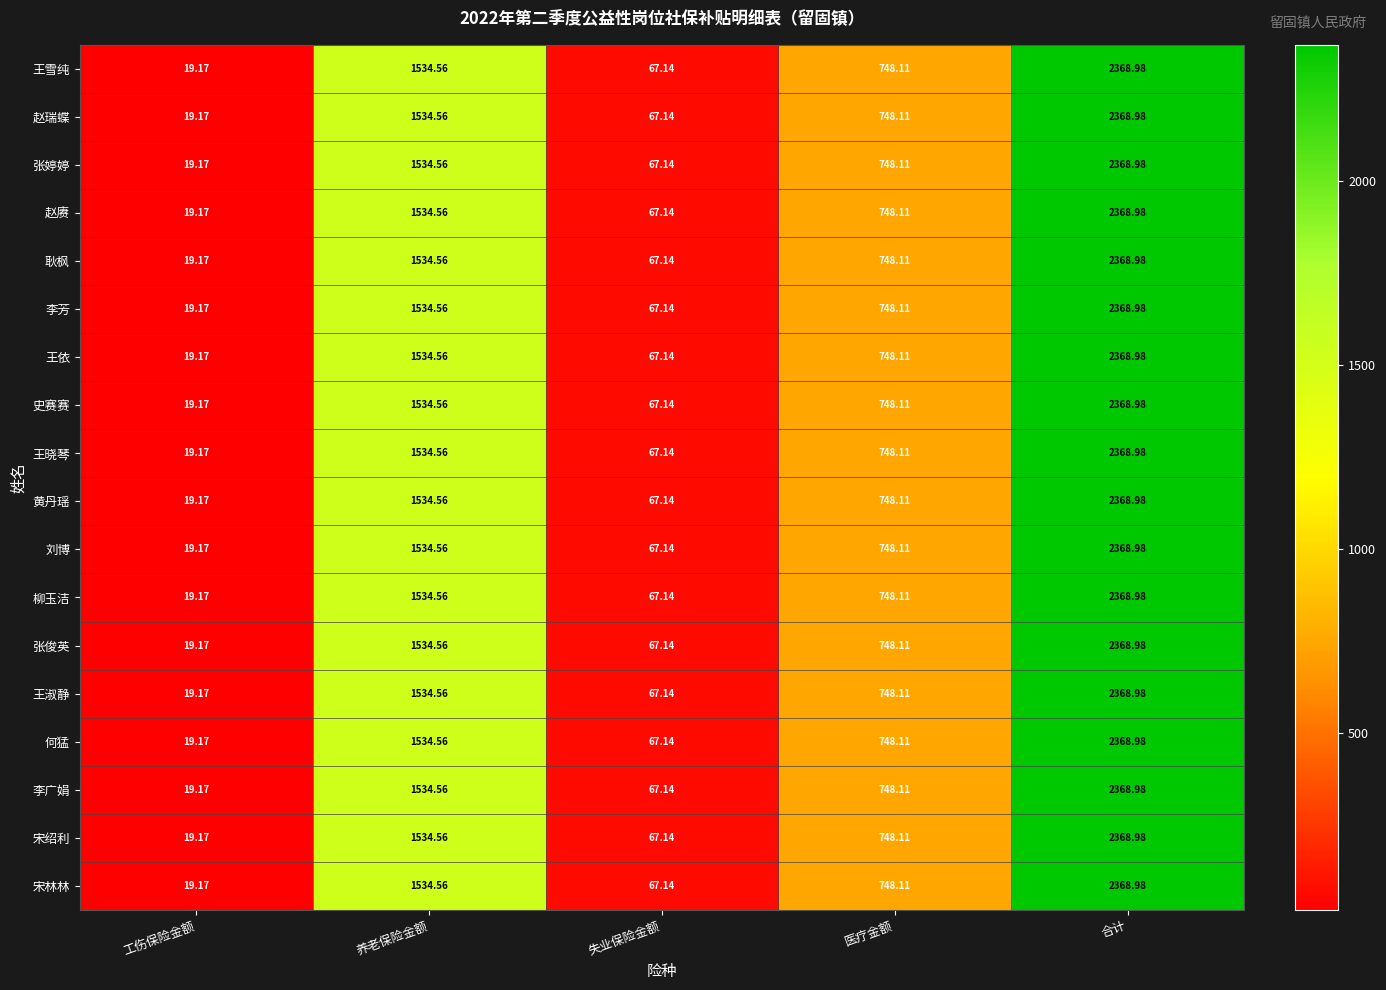

Is the value of 黄丹瑶 at 合计 greater than the value of 史赛赛 at 医疗金额?

Yes